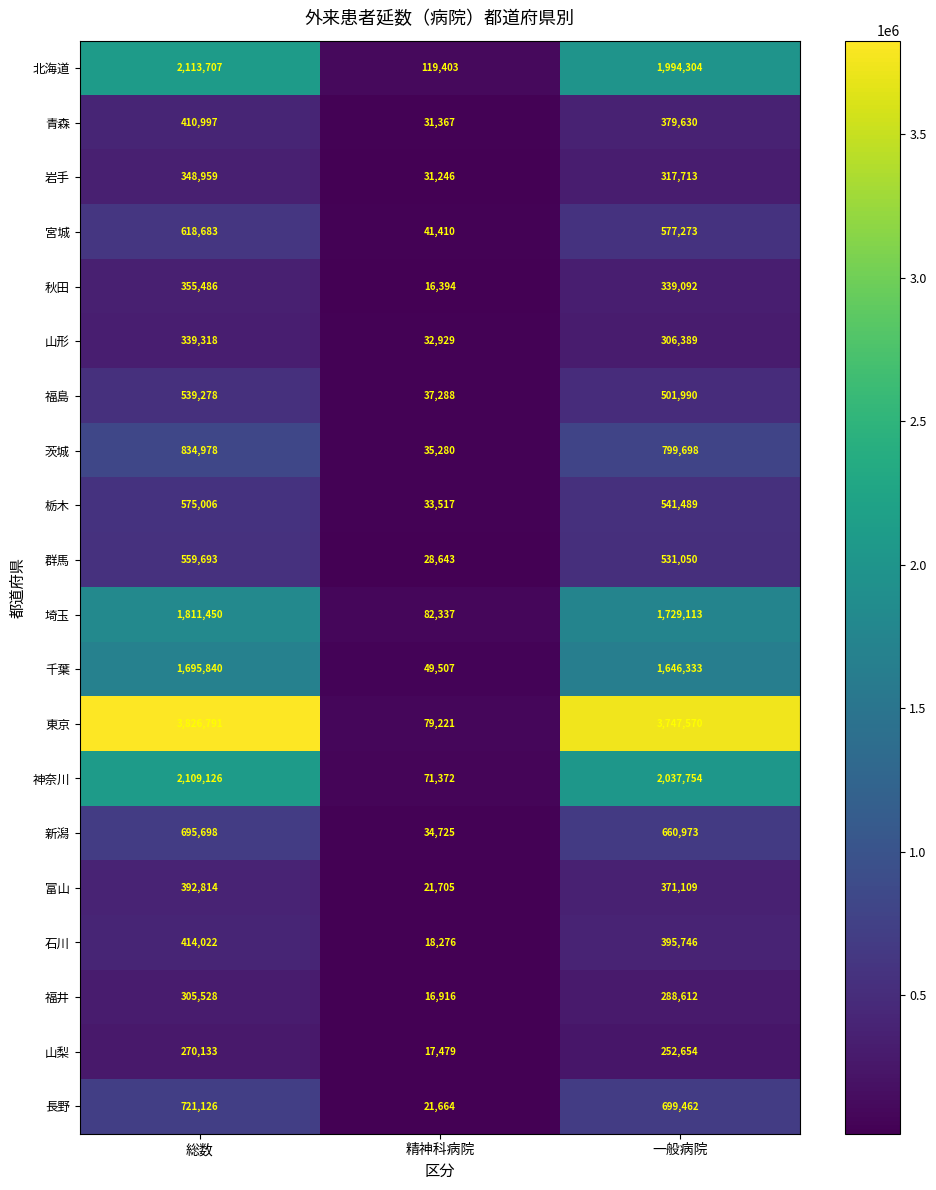

What is the difference between the maximum and minimum values in the 神奈川 series?

2037754